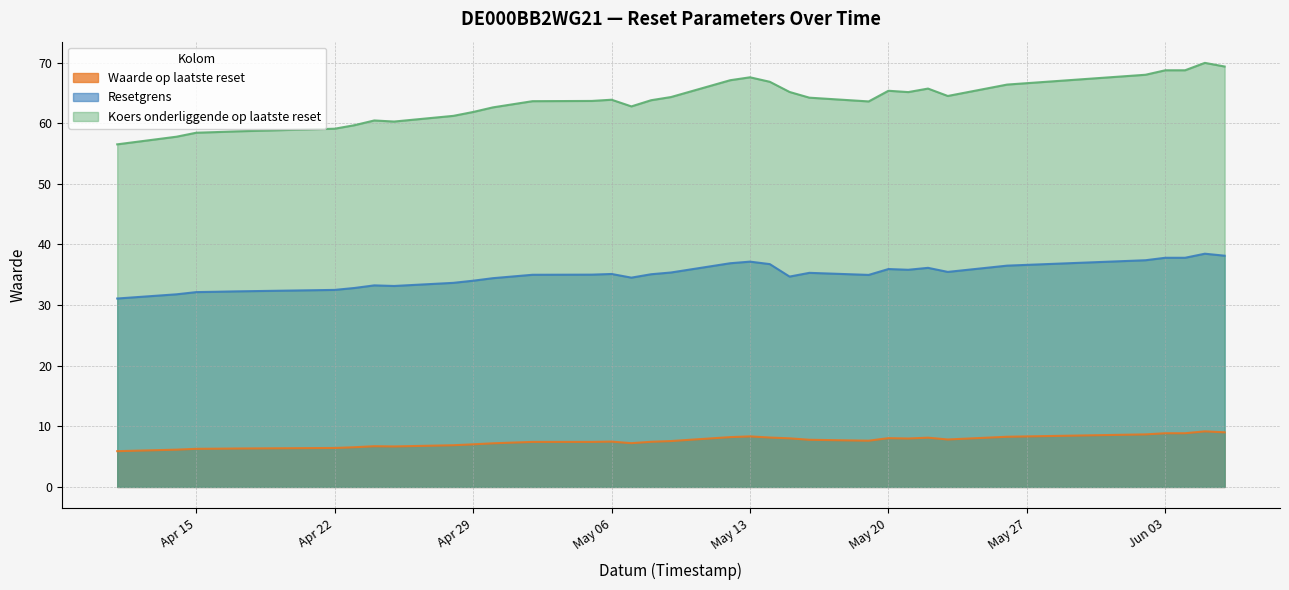

What is the spread (max minus min) of values at 2025-06-02?

59.3